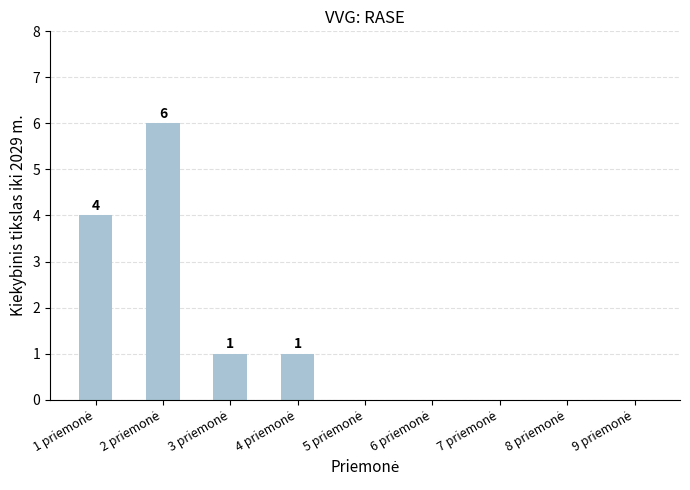

Count the values in the range 0 to 1.

7